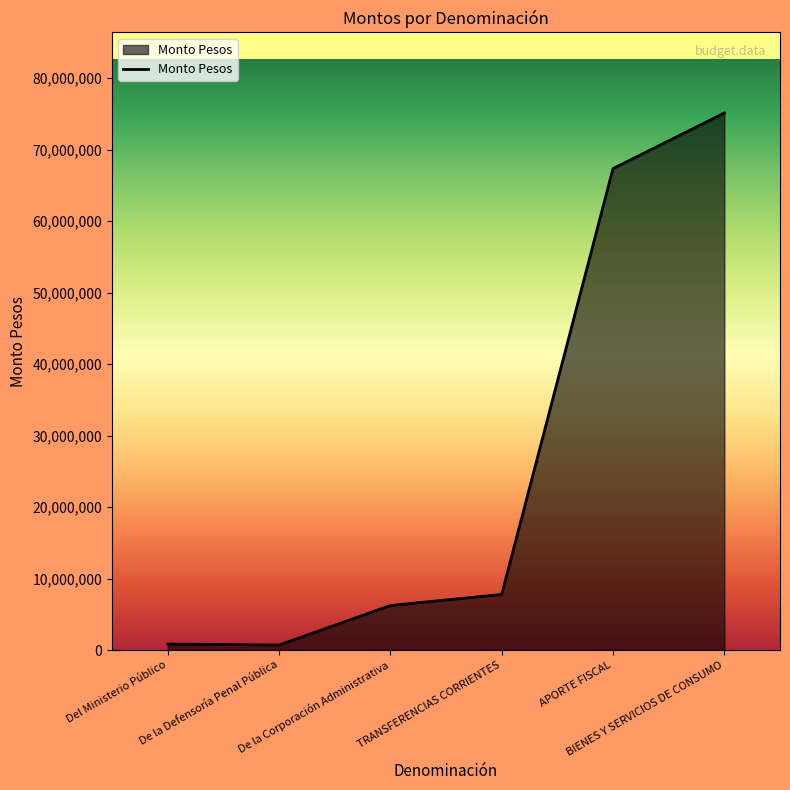

At which label is the value closest to 37907138?

APORTE FISCAL